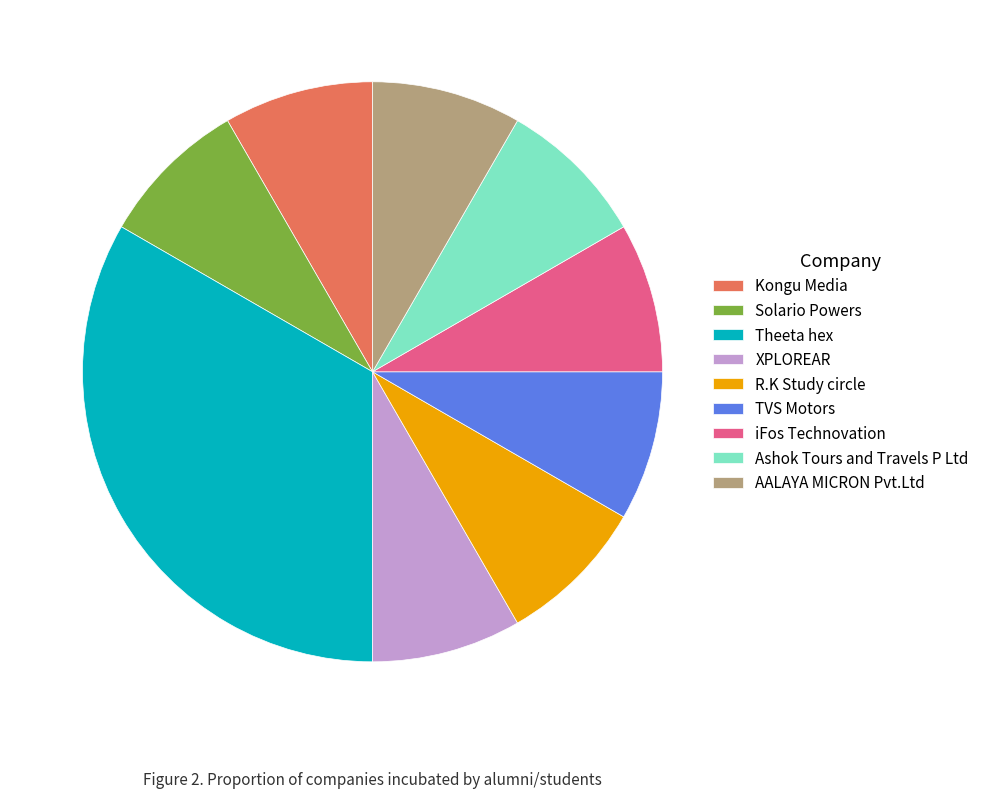

The XPLOREAR slice represents 22% of the pie. True or false?

False